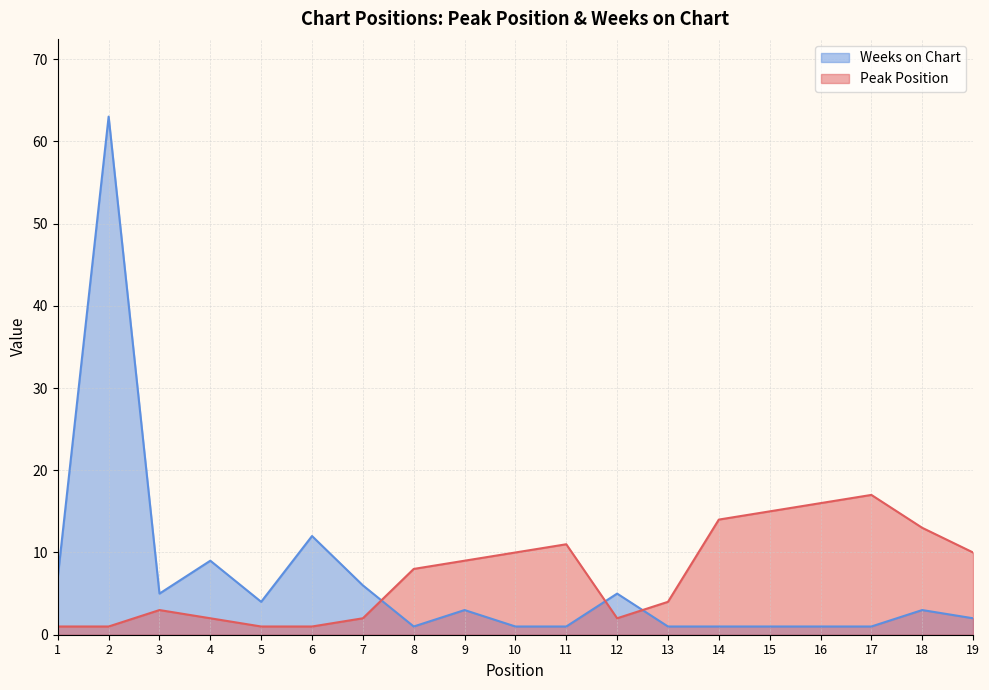

What are all the series names shown in the legend?

Weeks on Chart, Peak Position